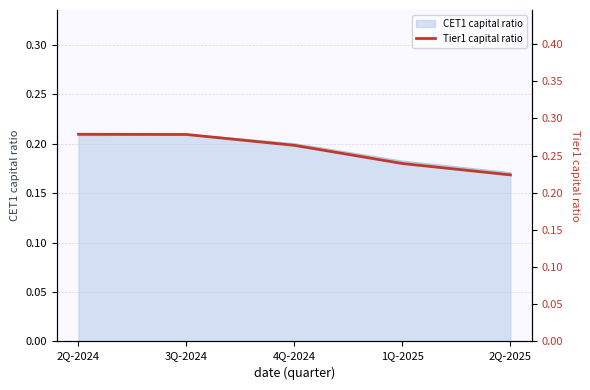

At which label is CET1 capital ratio closest to 0?

2Q-2025